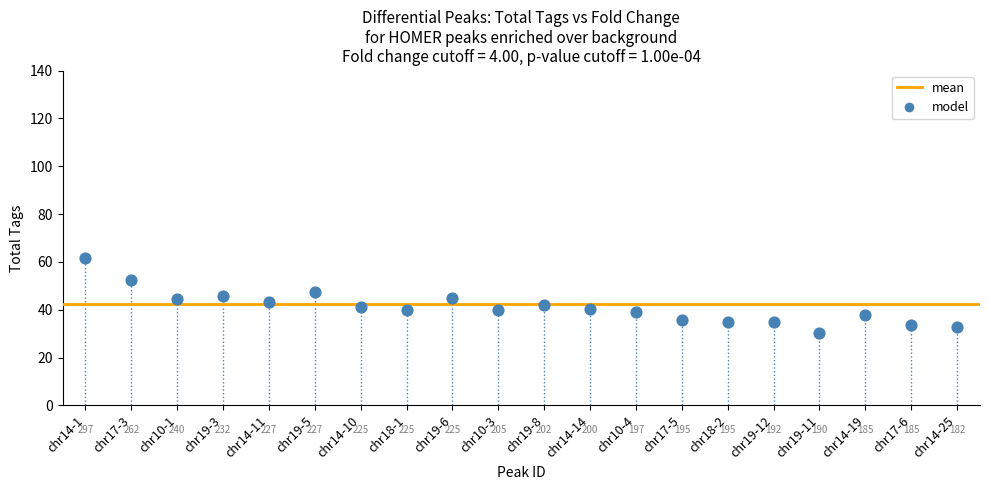

What is the range of Y values (max minus min)?

31.5